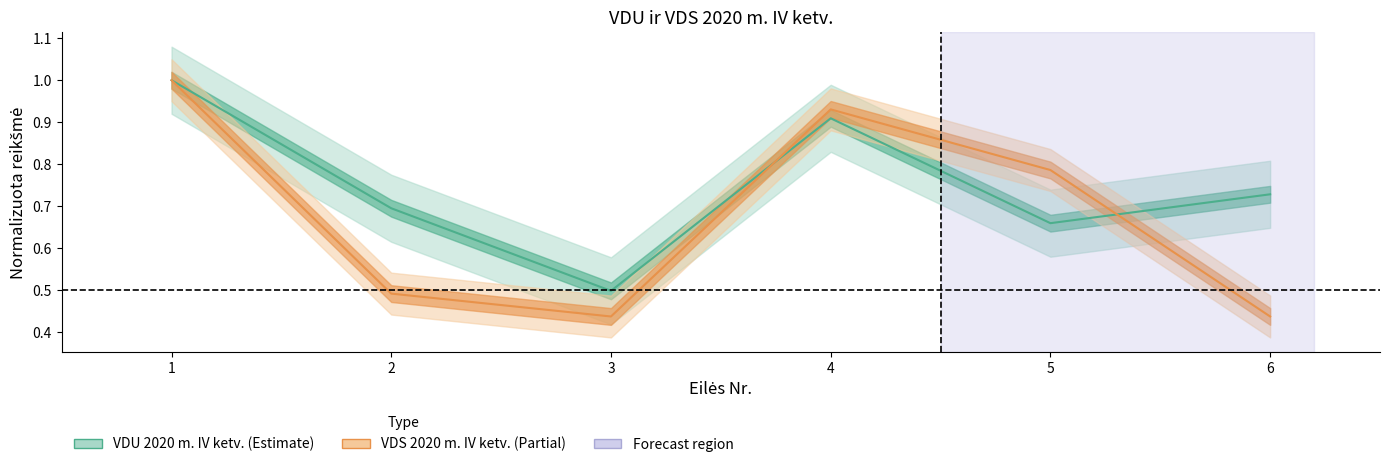

What is the difference between the second highest and minimum values in the VDU 2020 m. IV ketv. series?

0.4